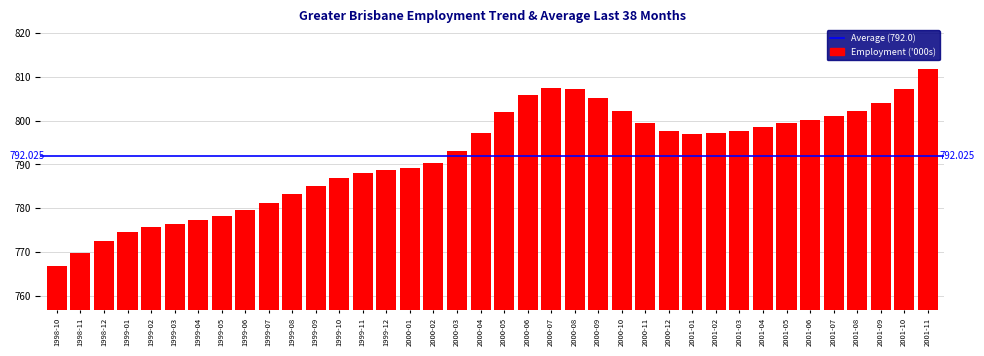

How many bars are there in total?

38